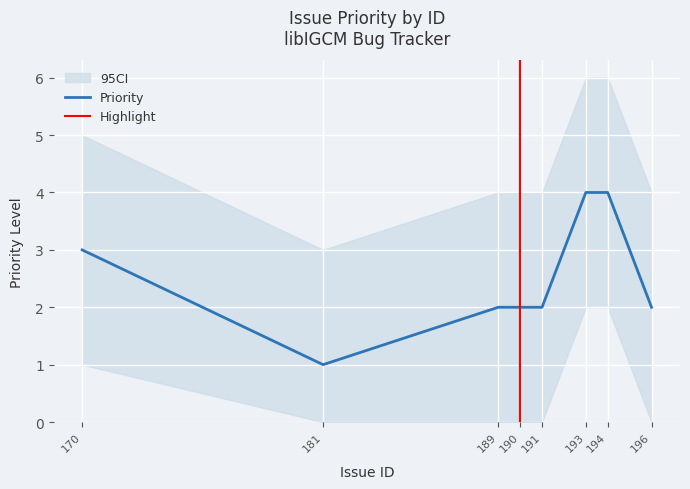

Rank the categories by value from lowest to highest.

181, 189, 190, 191, 196, 170, 193, 194